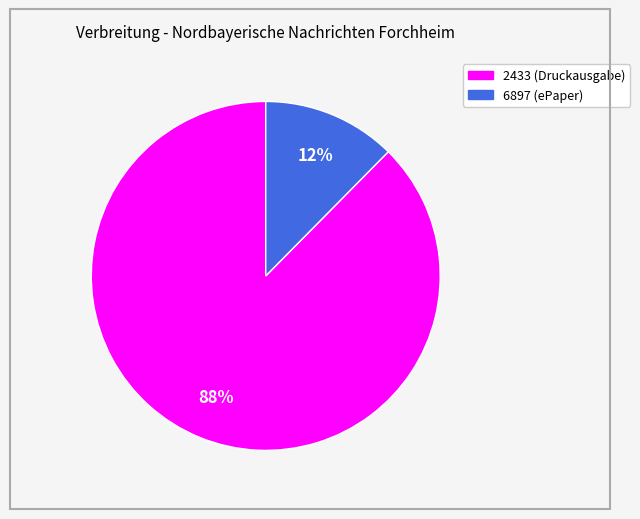

The 2433 slice represents 99% of the pie. True or false?

False